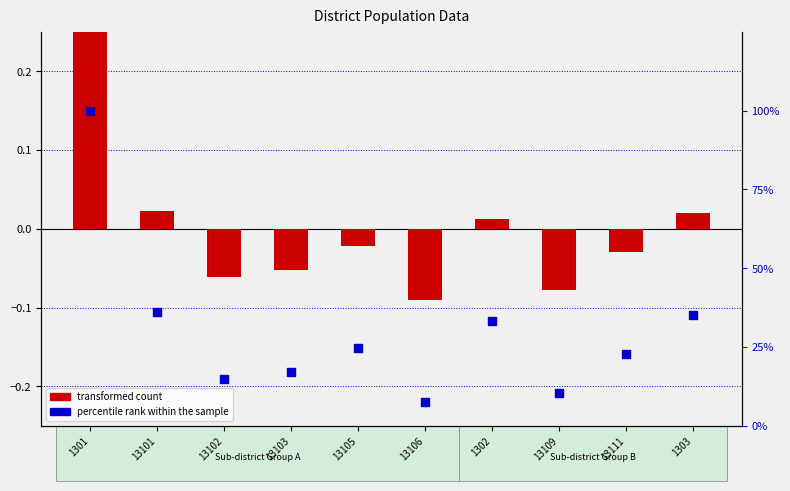

Which series has the widest spread of Y values?

percentile rank within the sample